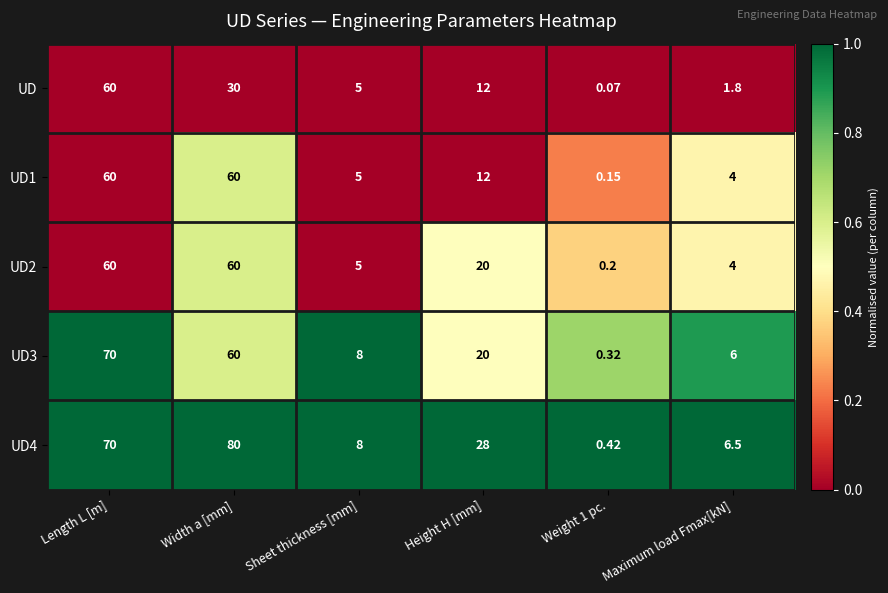

Where does the UD2 series first go above 20?

Length L [m]